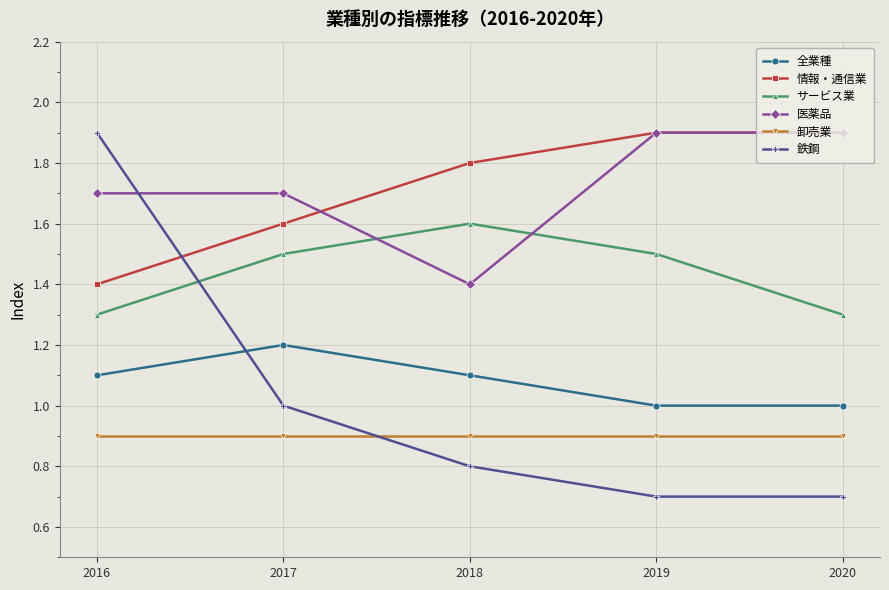

In 全業種, how many points are higher than both neighbors (excluding endpoints)?

1